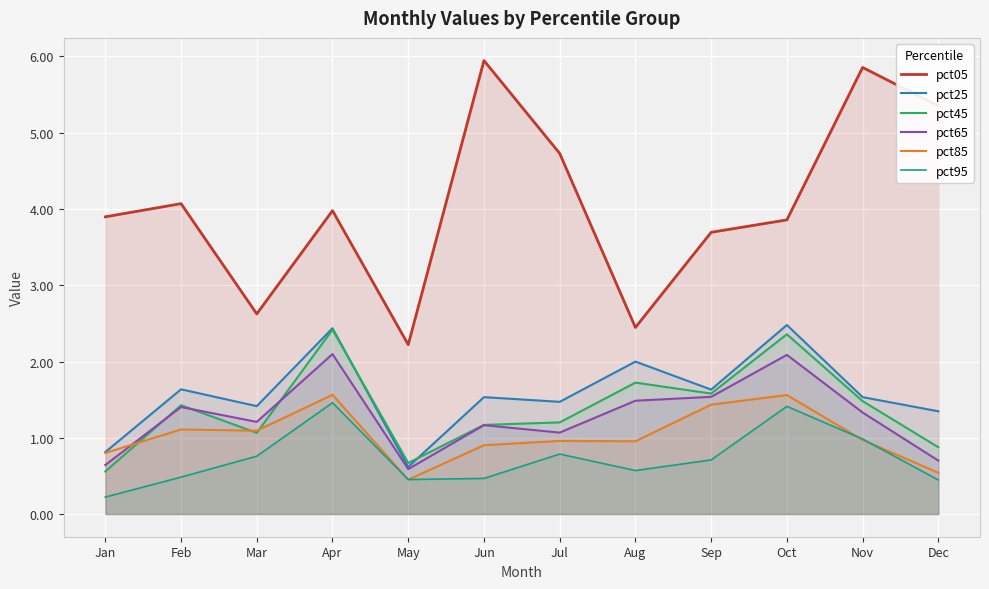

What is the total value across all series at May?

5.0